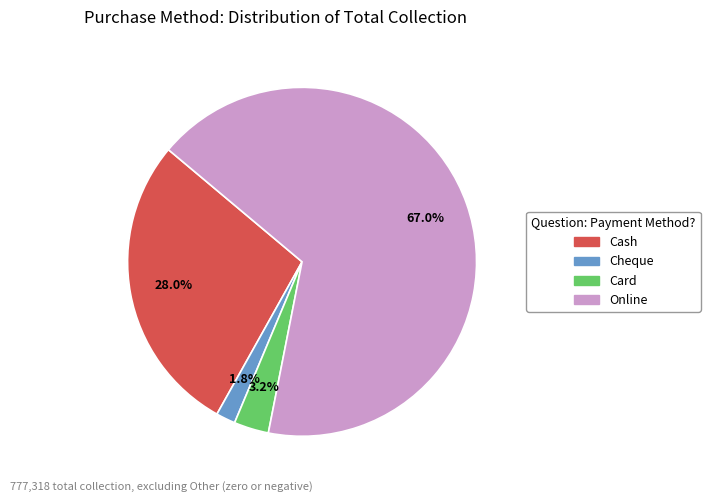

To the nearest percent, what is the combined percentage of Card and Online?

70%